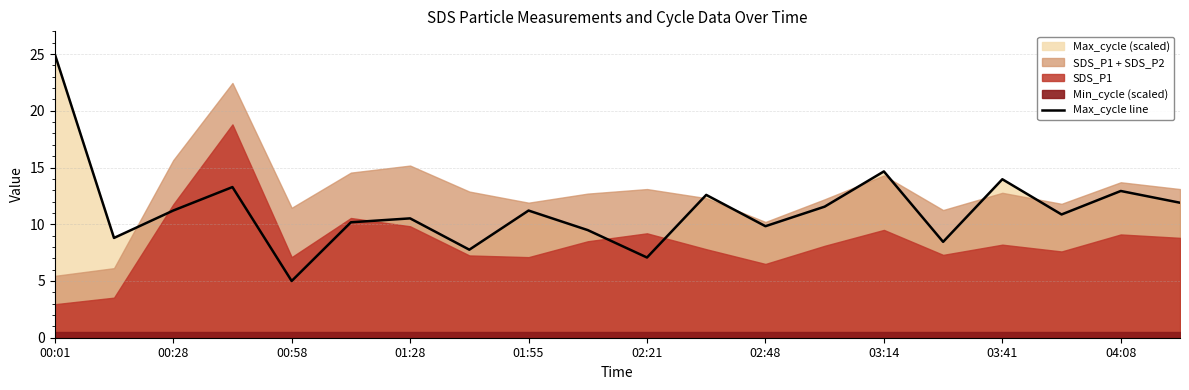

Reading left to right, extract all data points from this chart.

25.0	8.8	11.2	13.3	5.0	10.2	10.5	7.8	11.2	9.5	7.1	12.6	9.8	11.6	14.7	8.4	14.0	10.9	12.9	11.9